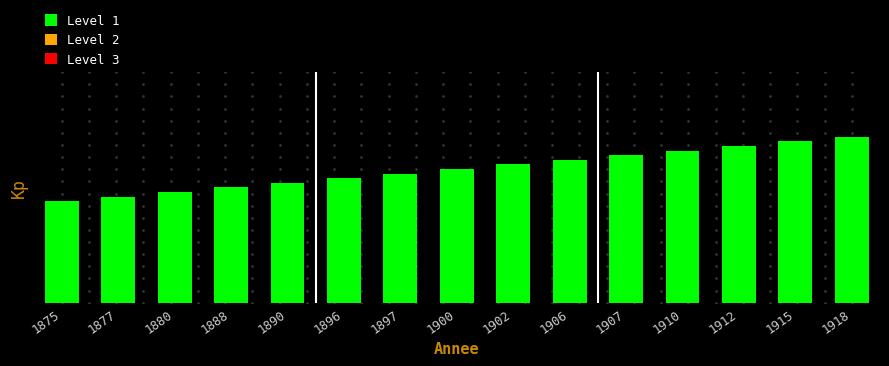

The chart shows a value of 0.2 at 1902. True or false?

False